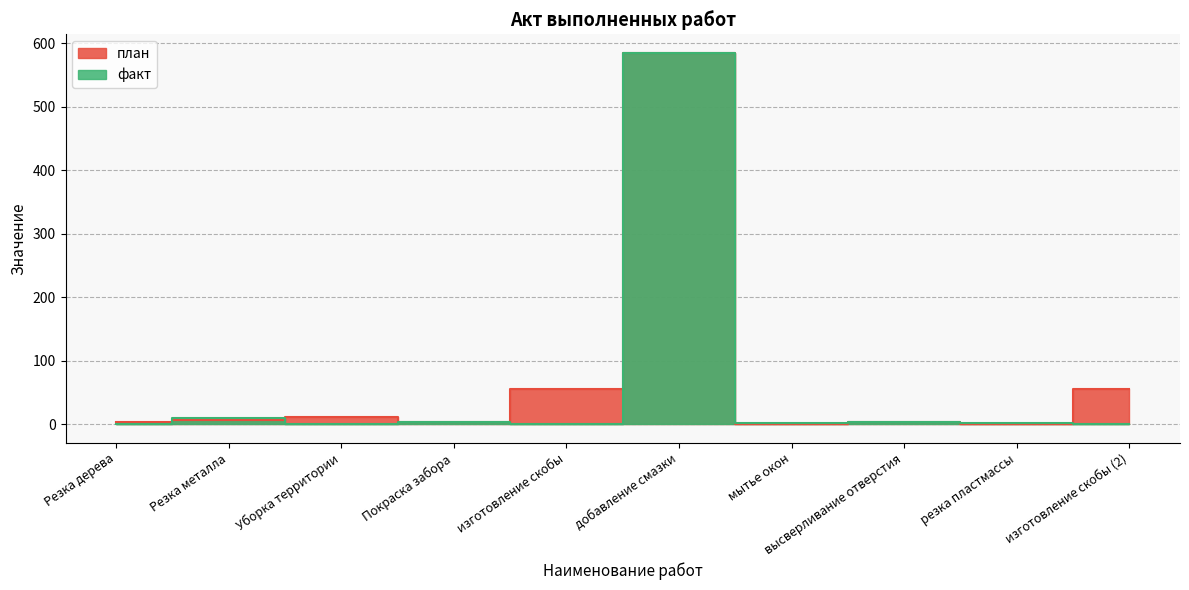

How many series are shown in this chart?

2